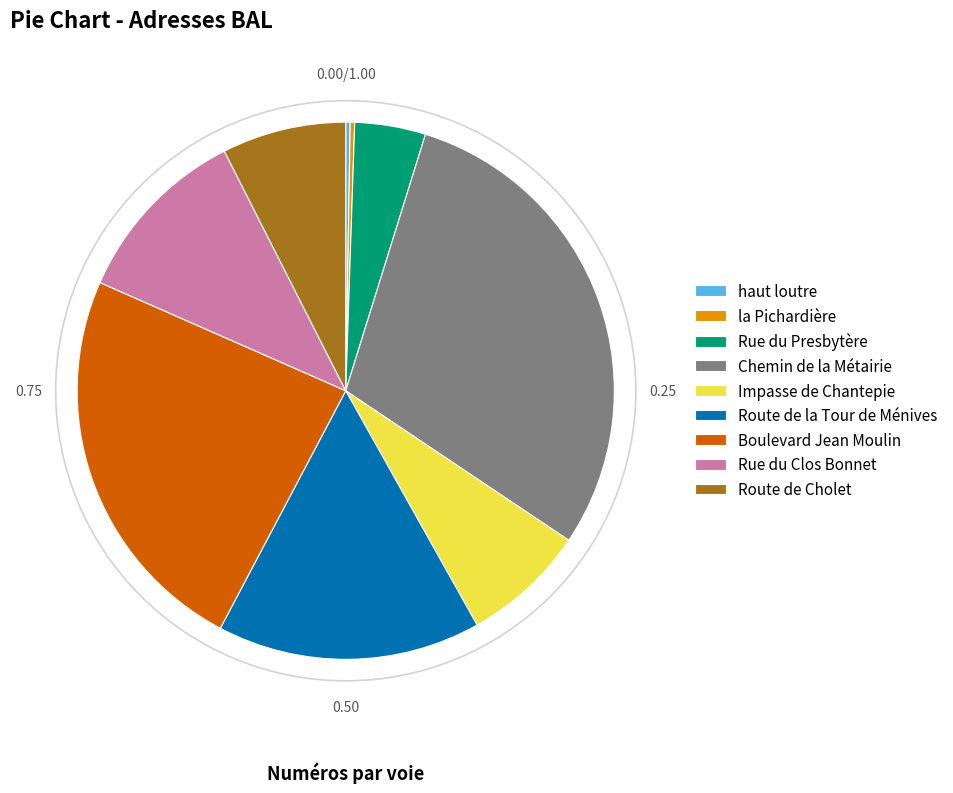

Which category has the biggest portion of the pie?

Chemin de la Métairie